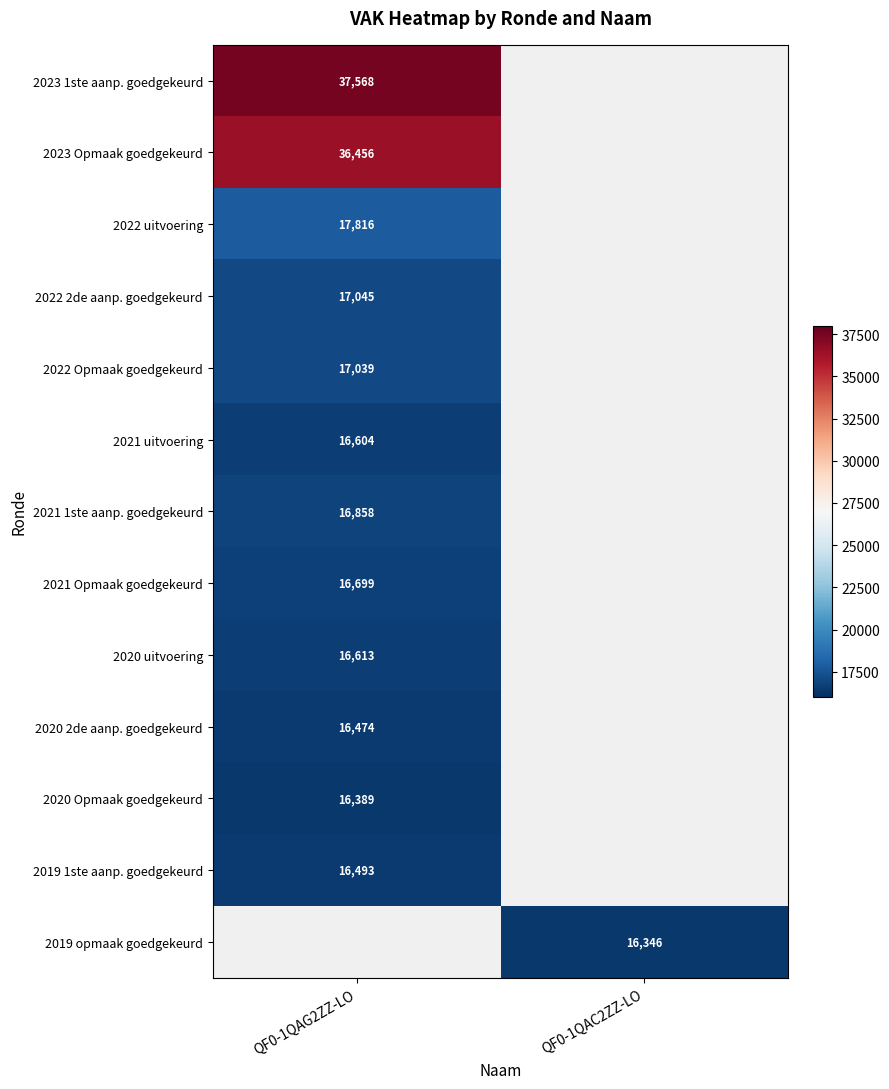

The 2022 uitvoering series shows 17816 at QF0-1QAG2ZZ-LO. True or false?

True